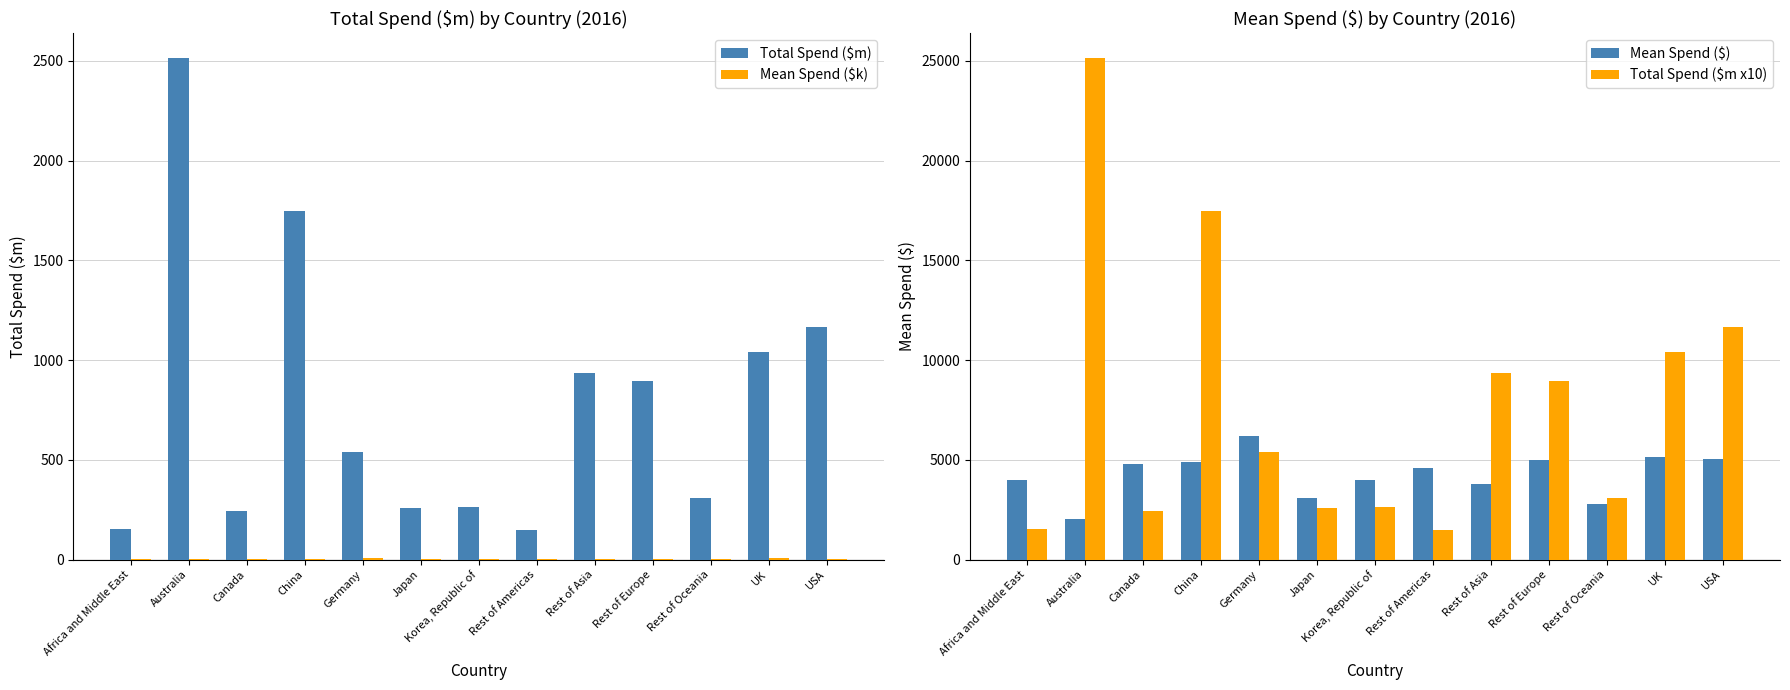

At how many categories does at least one series exceed 12899?

2